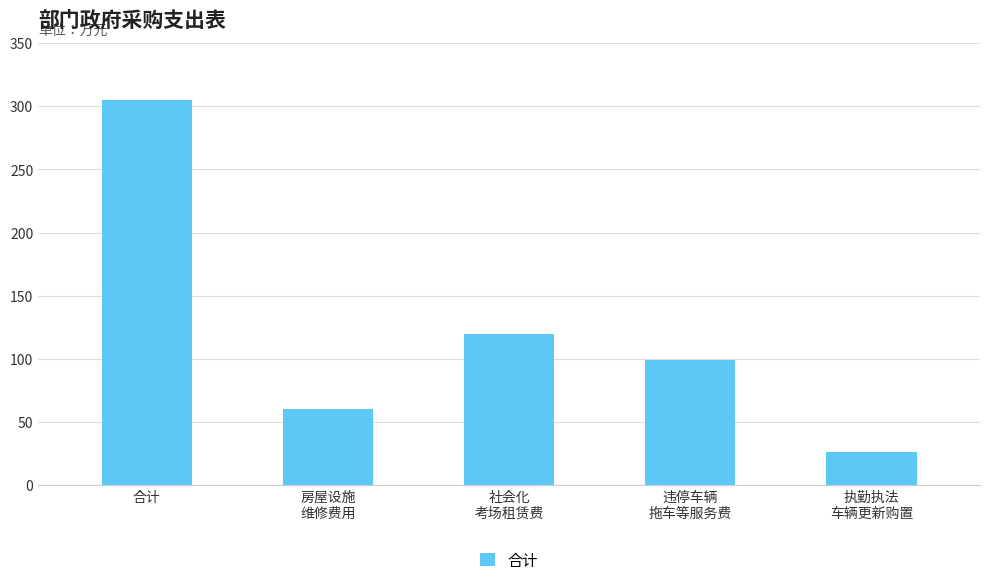

List the labels in order of value, largest first.

合计, 社会化
考场租赁费, 违停车辆
拖车等服务费, 房屋设施
维修费用, 执勤执法
车辆更新购置